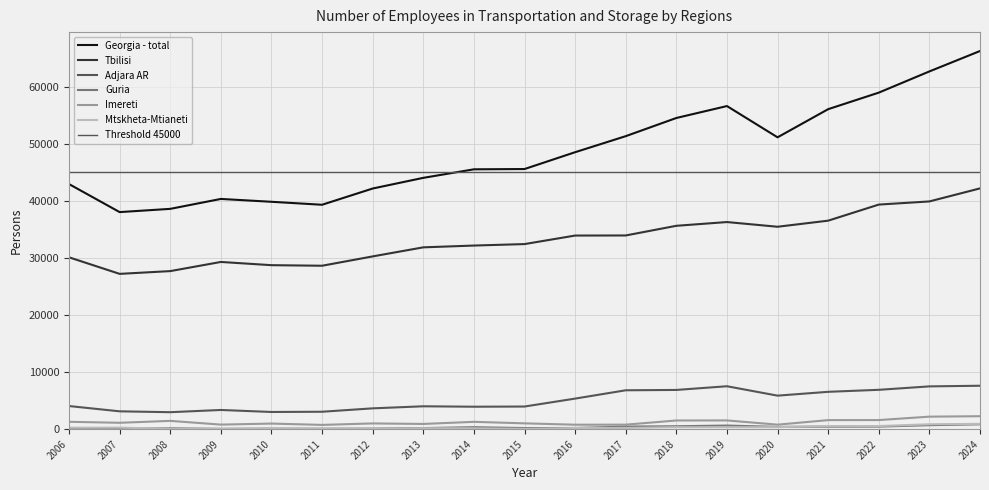

Rank the categories by Tbilisi value from highest to lowest.

2024, 2023, 2022, 2021, 2019, 2018, 2020, 2017, 2016, 2015, 2014, 2013, 2012, 2006, 2009, 2010, 2011, 2008, 2007